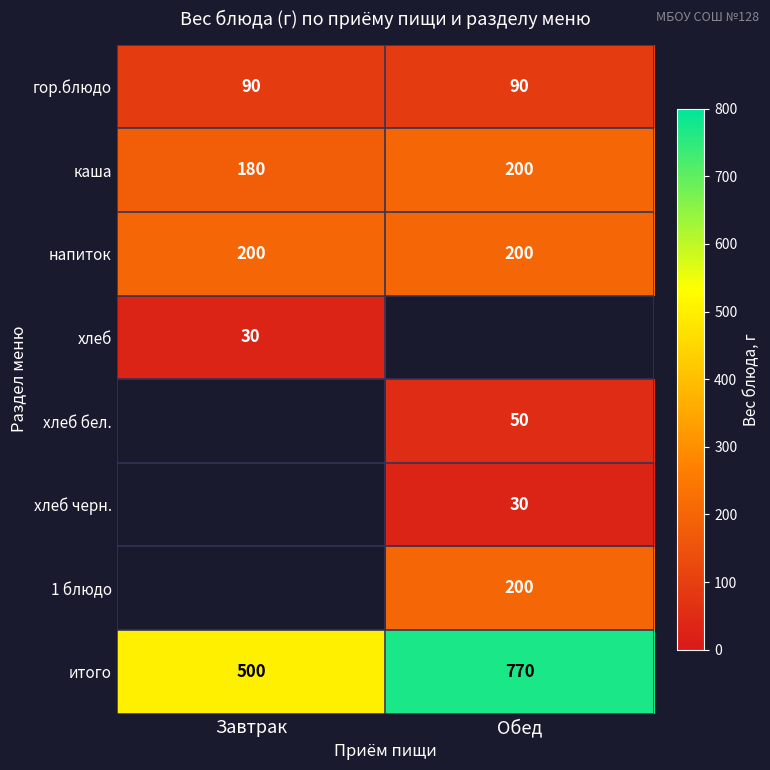

How many distinct data groups are displayed?

8